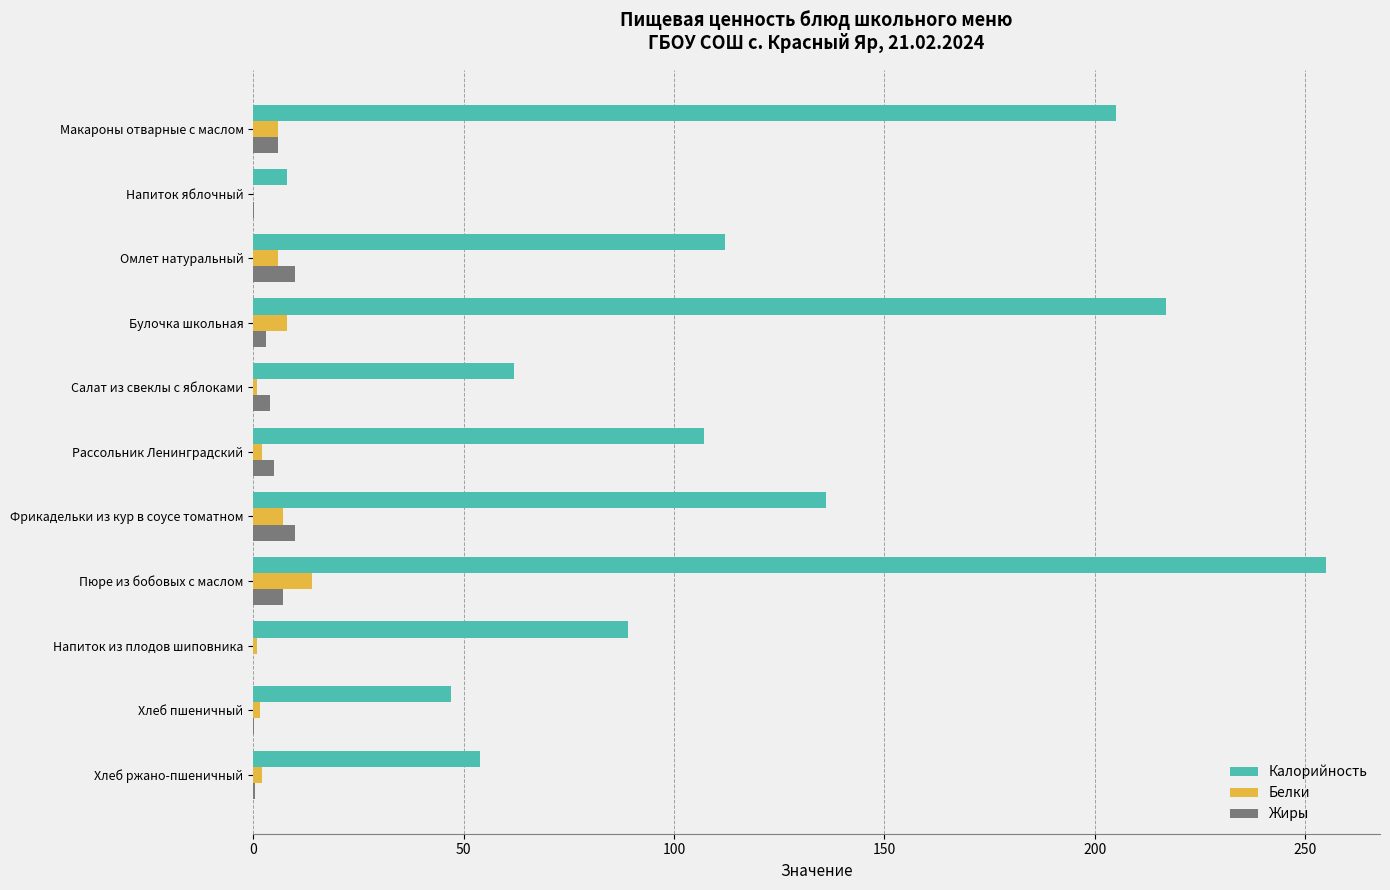

What is the maximum value shown in the chart?

255.0